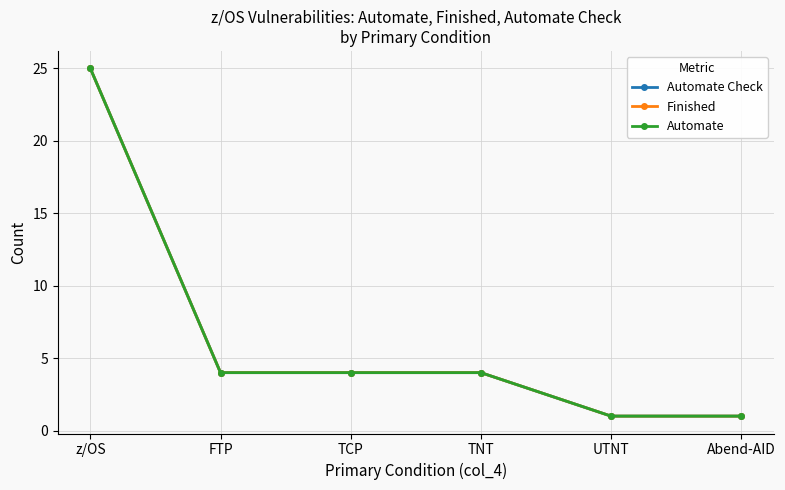

Where does the Automate series first go above 4?

z/OS